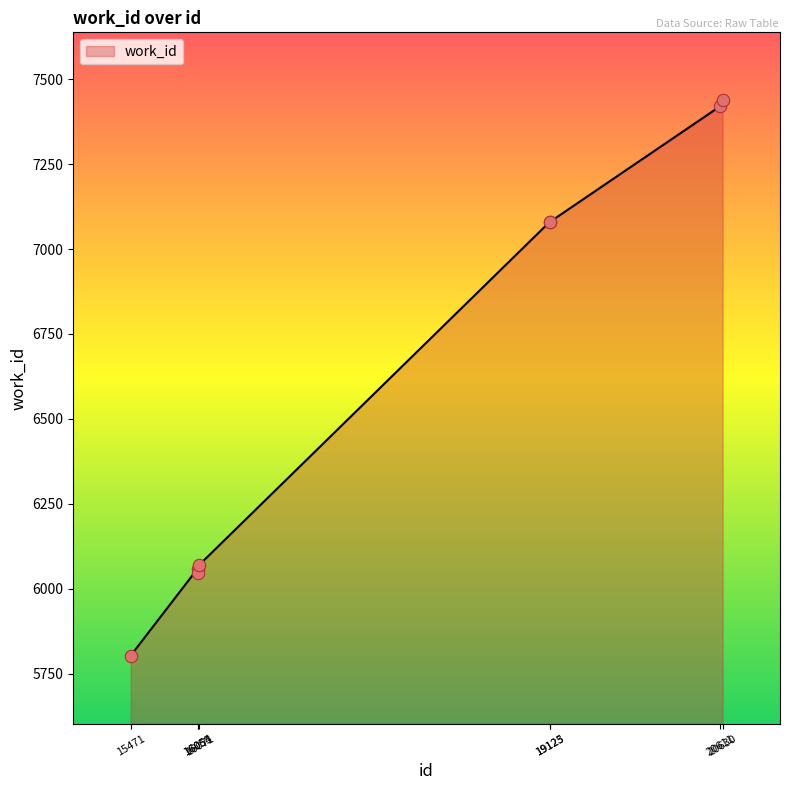

What is the ratio of the value at 20630 to the value at 16055?

1.2